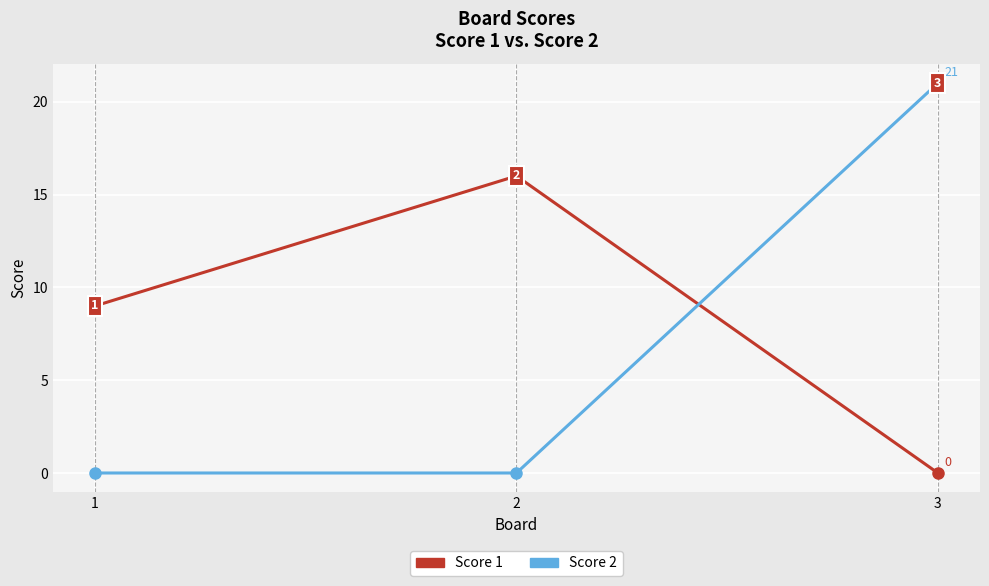

Does the chart display data point markers on the line(s)?

Yes